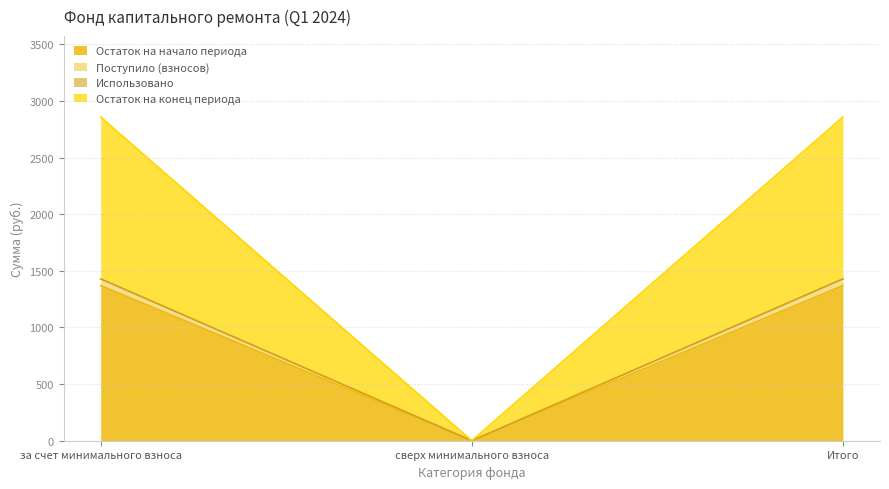

What is the sum of all Остаток на конец периода values?

2857.3